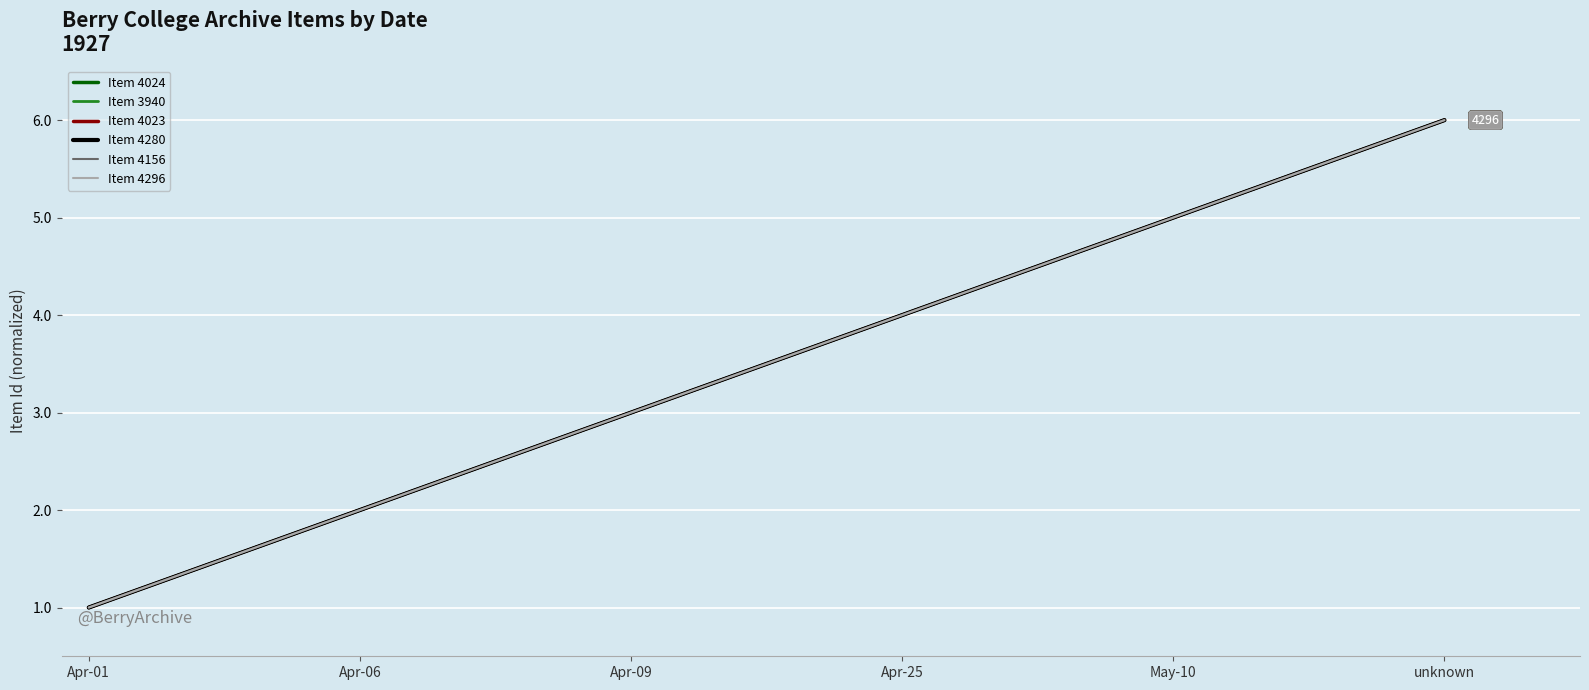

What position from the left is May-10?

5